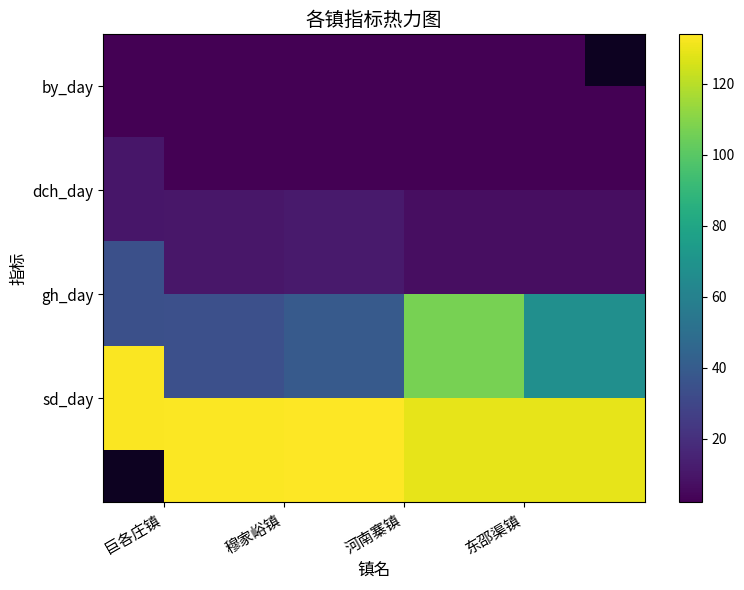

At 河南寨镇, list the series in order from smallest to largest.

by_day, dch_day, gh_day, sd_day